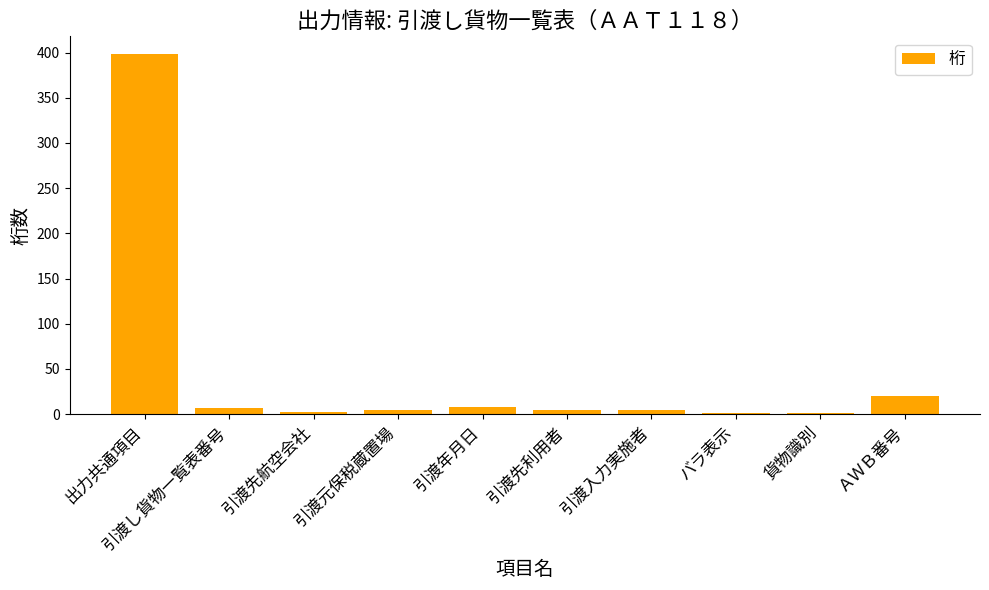

True or false: the data shows 398 at 出力共通項目.

True